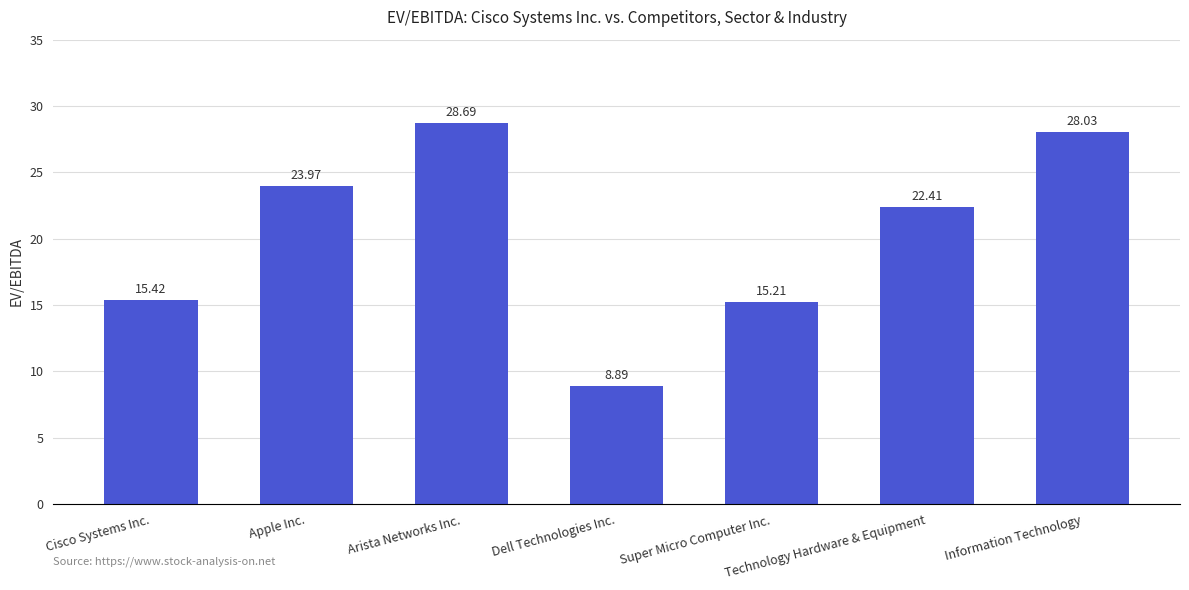

Approximately how many times larger is the value at Technology Hardware & Equipment compared to Cisco Systems Inc.?

1.5